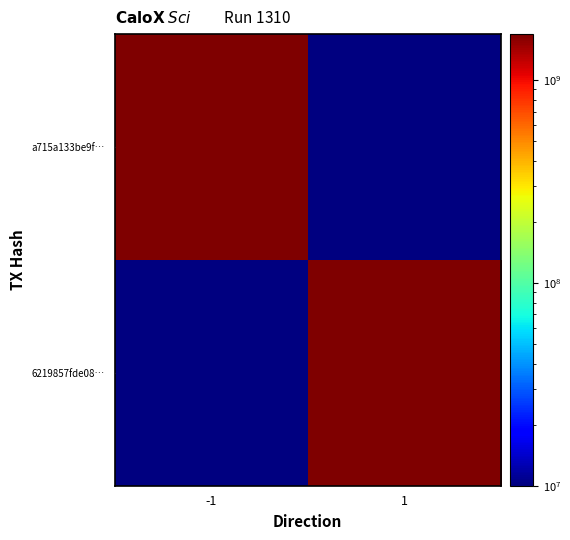

What is the maximum value for a715a133be9f…?

1687763704.0